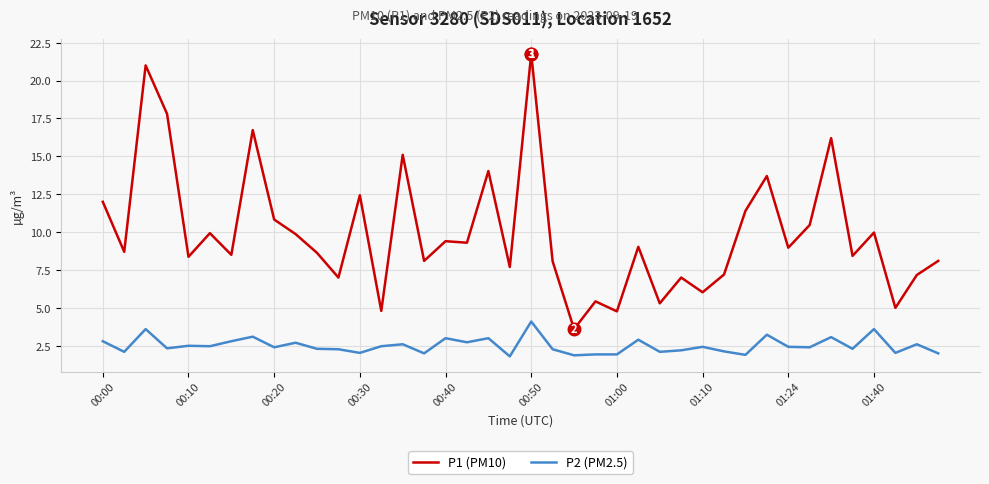

Which series has the largest total across all categories?

P1 (PM10)